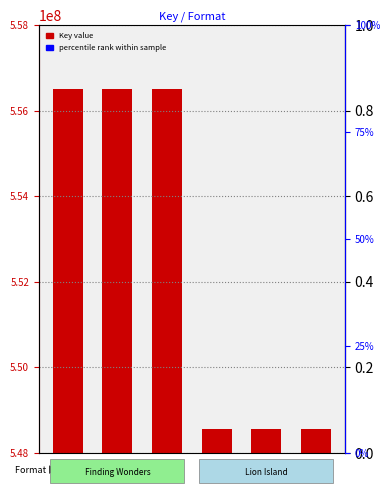

Reading left to right, extract all data points from this chart.

556508003	556508003	556508003	548564762	548564762	548564762